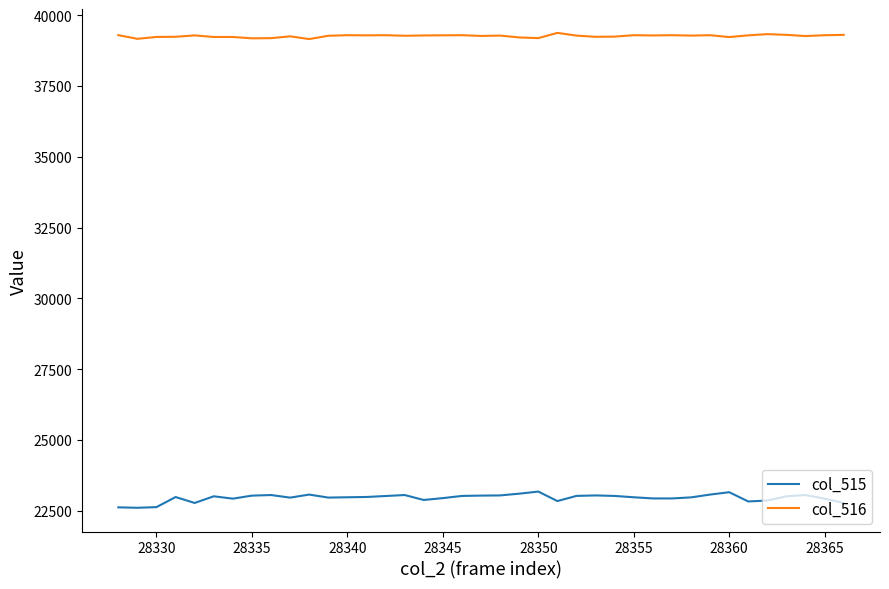

What is the highest value of the col_516 series?

39376